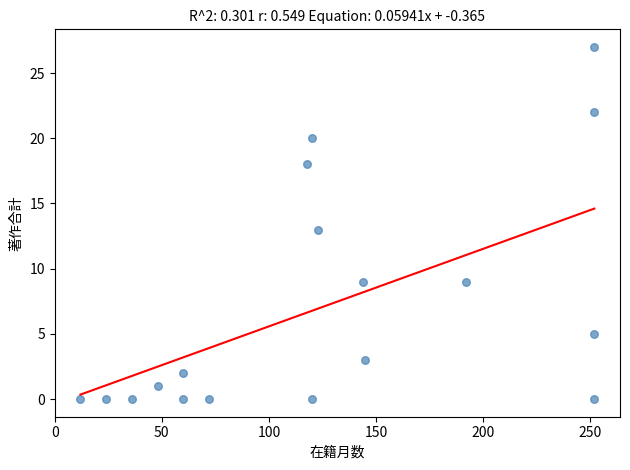

What is the range of Y values (max minus min)?

27